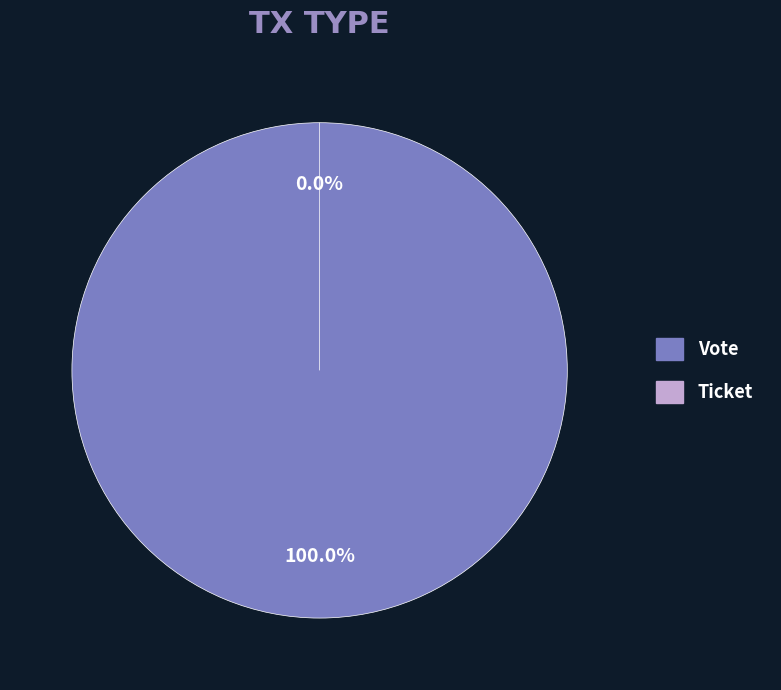

Is Vote the majority of the pie?

Yes